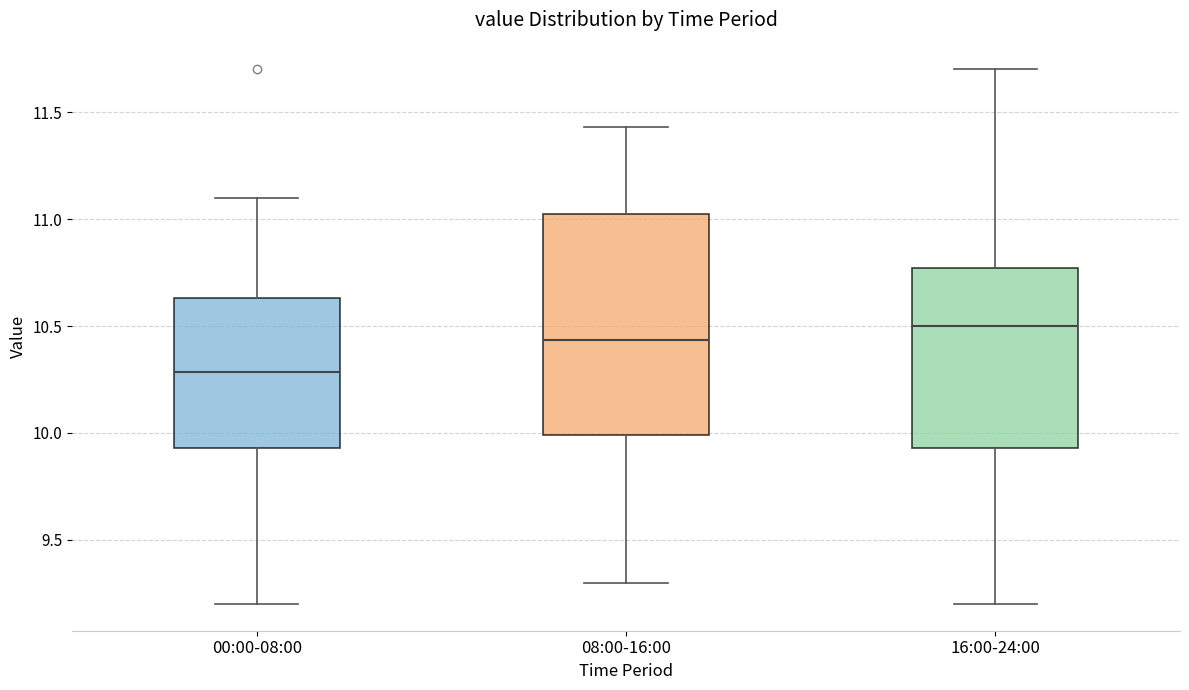

Reading left to right, transcribe this box plot: for each box, give where its median line is, the range the box spans, and where its two whiskers end, as read against the y-axis. The values are not printed on the chart, so give them approximately, as read against the axis.

00:00-08:00: median 10.30, box 9.95 to 10.65, whiskers 9.20 to 11.10
08:00-16:00: median 10.45, box 10.00 to 11.05, whiskers 9.30 to 11.45
16:00-24:00: median 10.50, box 9.95 to 10.75, whiskers 9.20 to 11.70